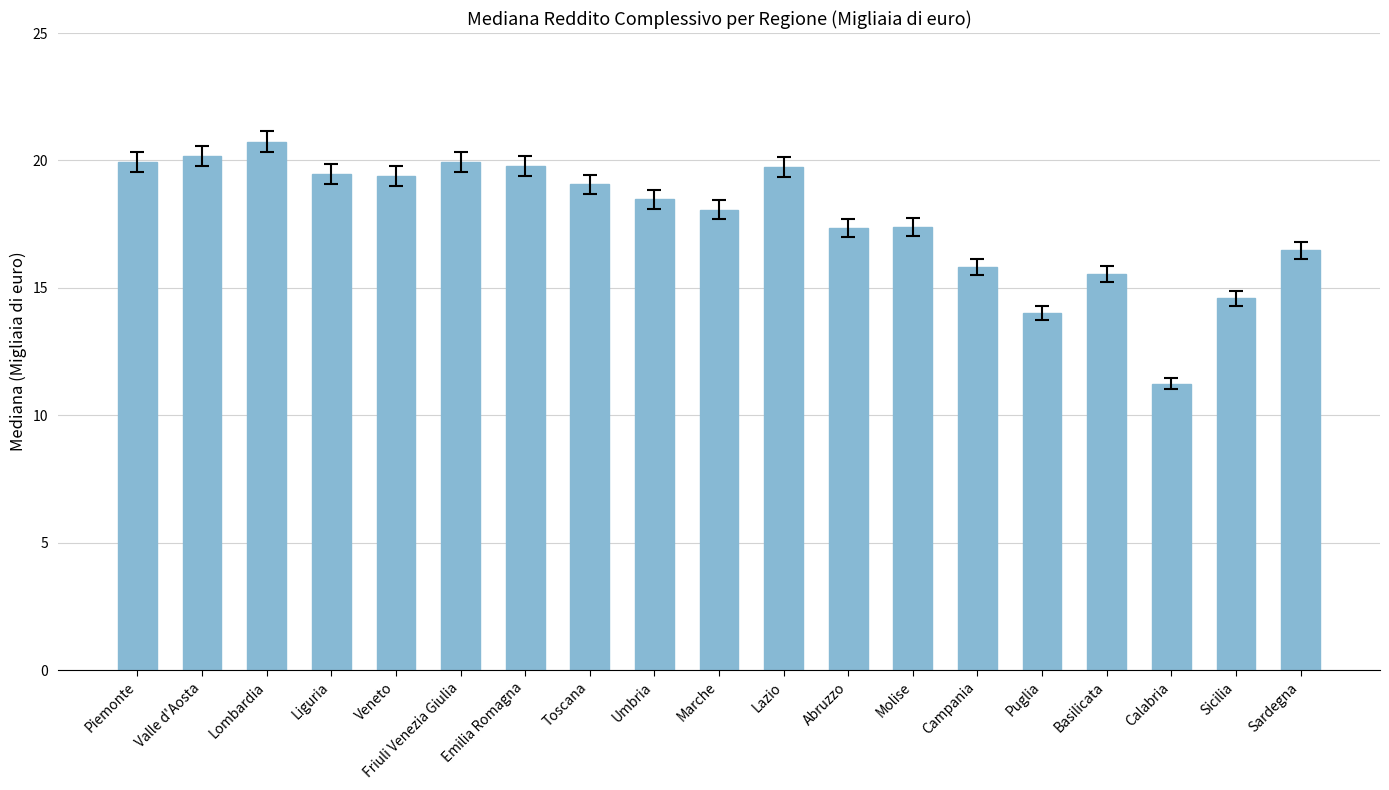

What value does the data have at Liguria?

19.5